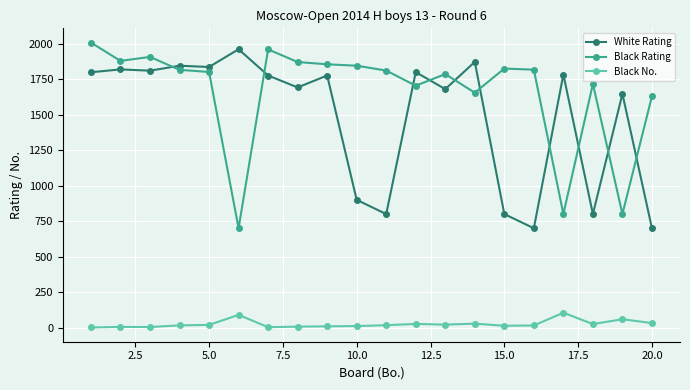

What is the difference between the maximum and minimum values in the Black Rating series?

1308